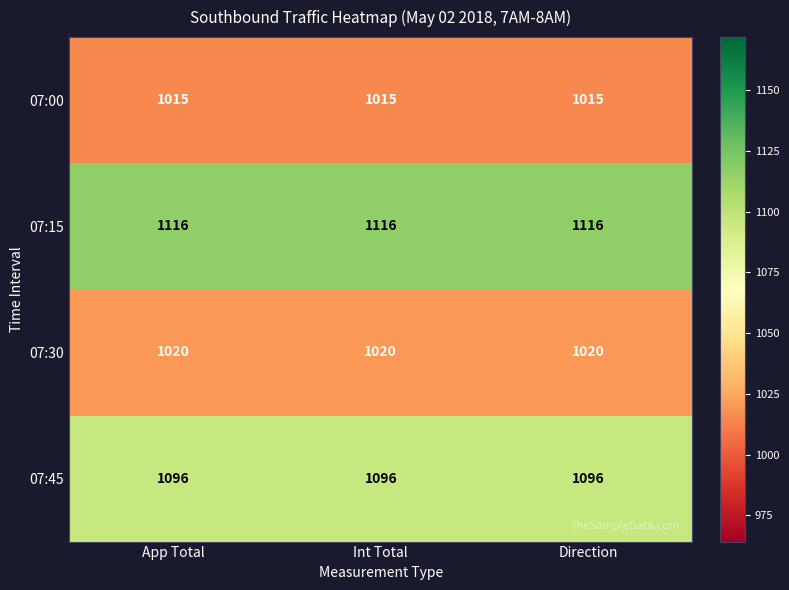

What is the smallest value displayed?

1015